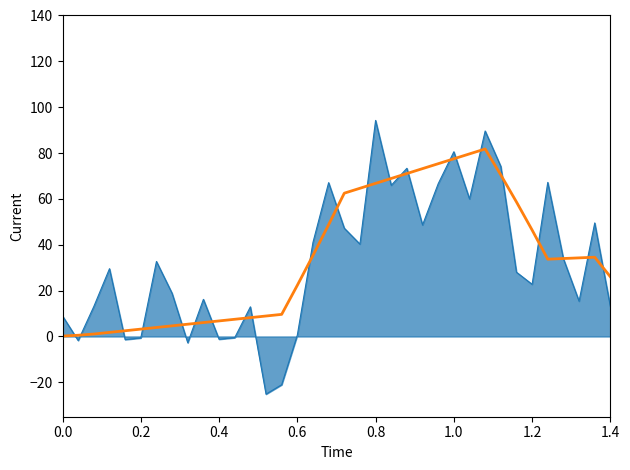

What is the maximum value shown in the chart?

94.2